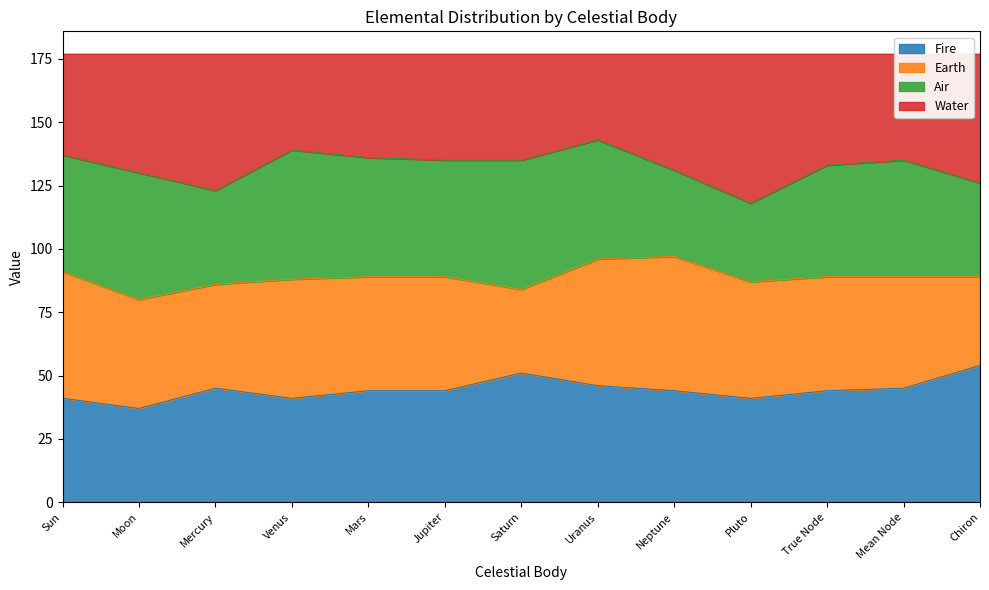

What position from the right is Moon?

12